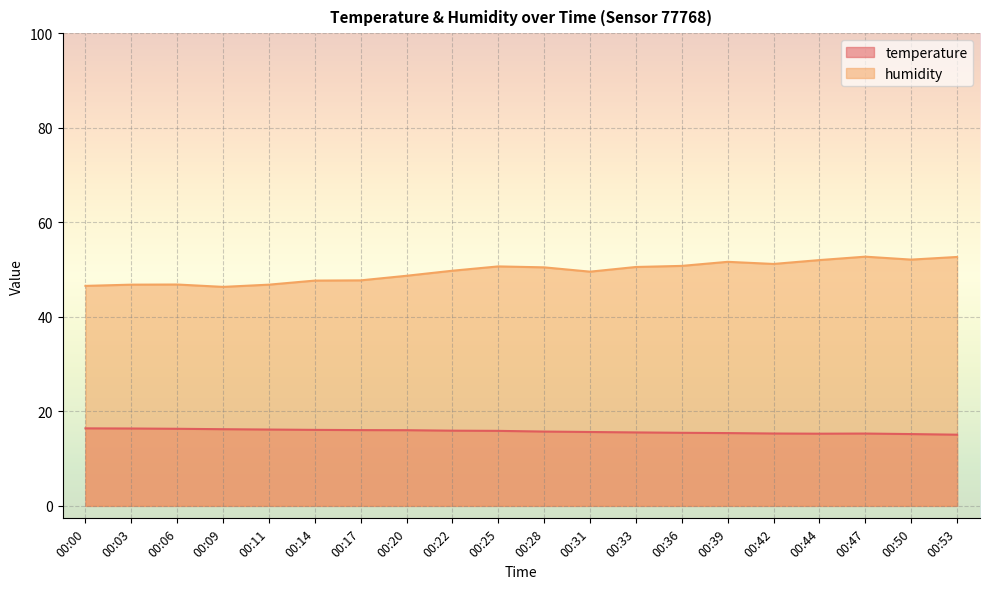

In humidity, how many points are lower than both neighbors (excluding endpoints)?

4